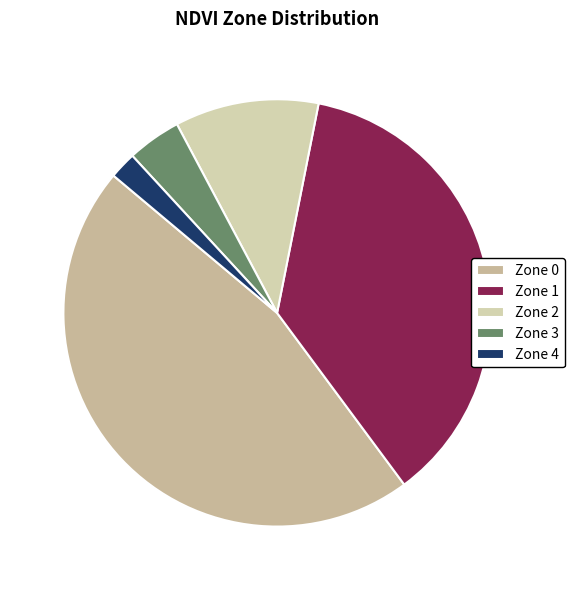

To the nearest percent, what portion does Zone 2 represent?

11%